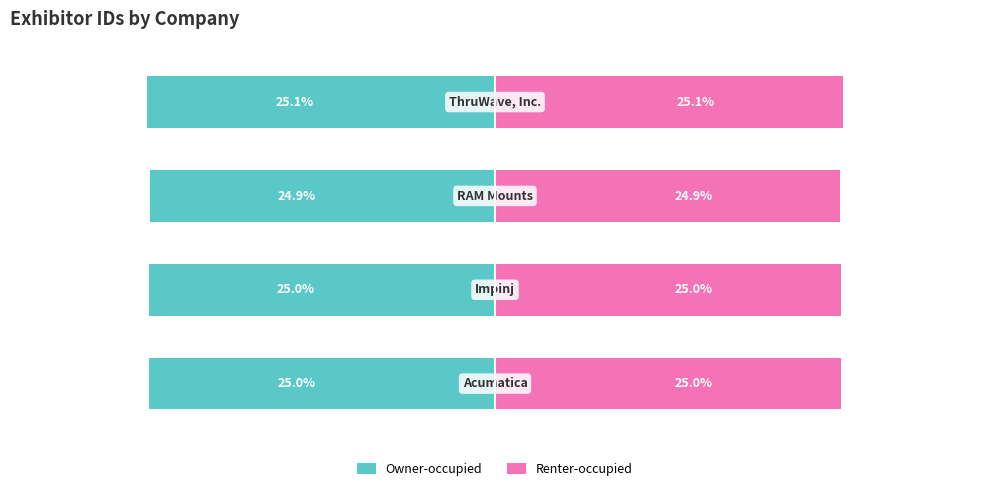

What are all the series names shown in the legend?

Owner-occupied, Renter-occupied